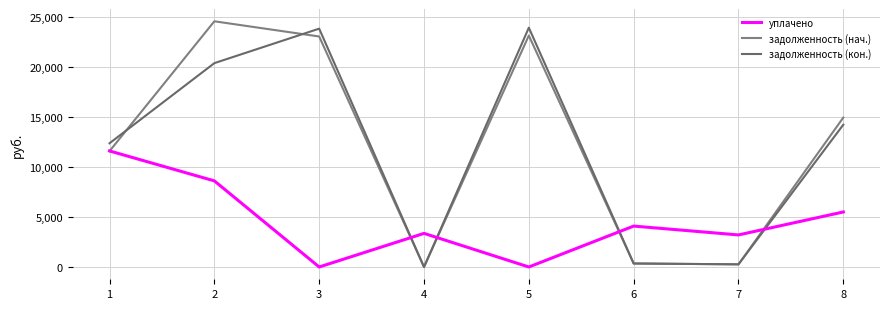

At 5, list the series in order from largest to smallest.

задолженность (кон.), задолженность (нач.), уплачено